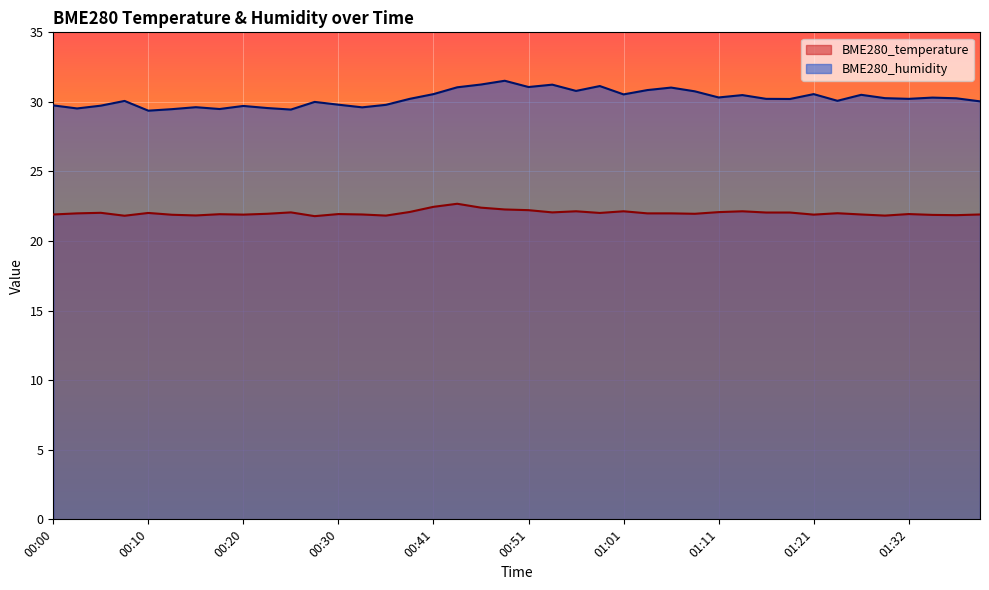

The BME280_temperature series shows 7.2 at 00:28. True or false?

False